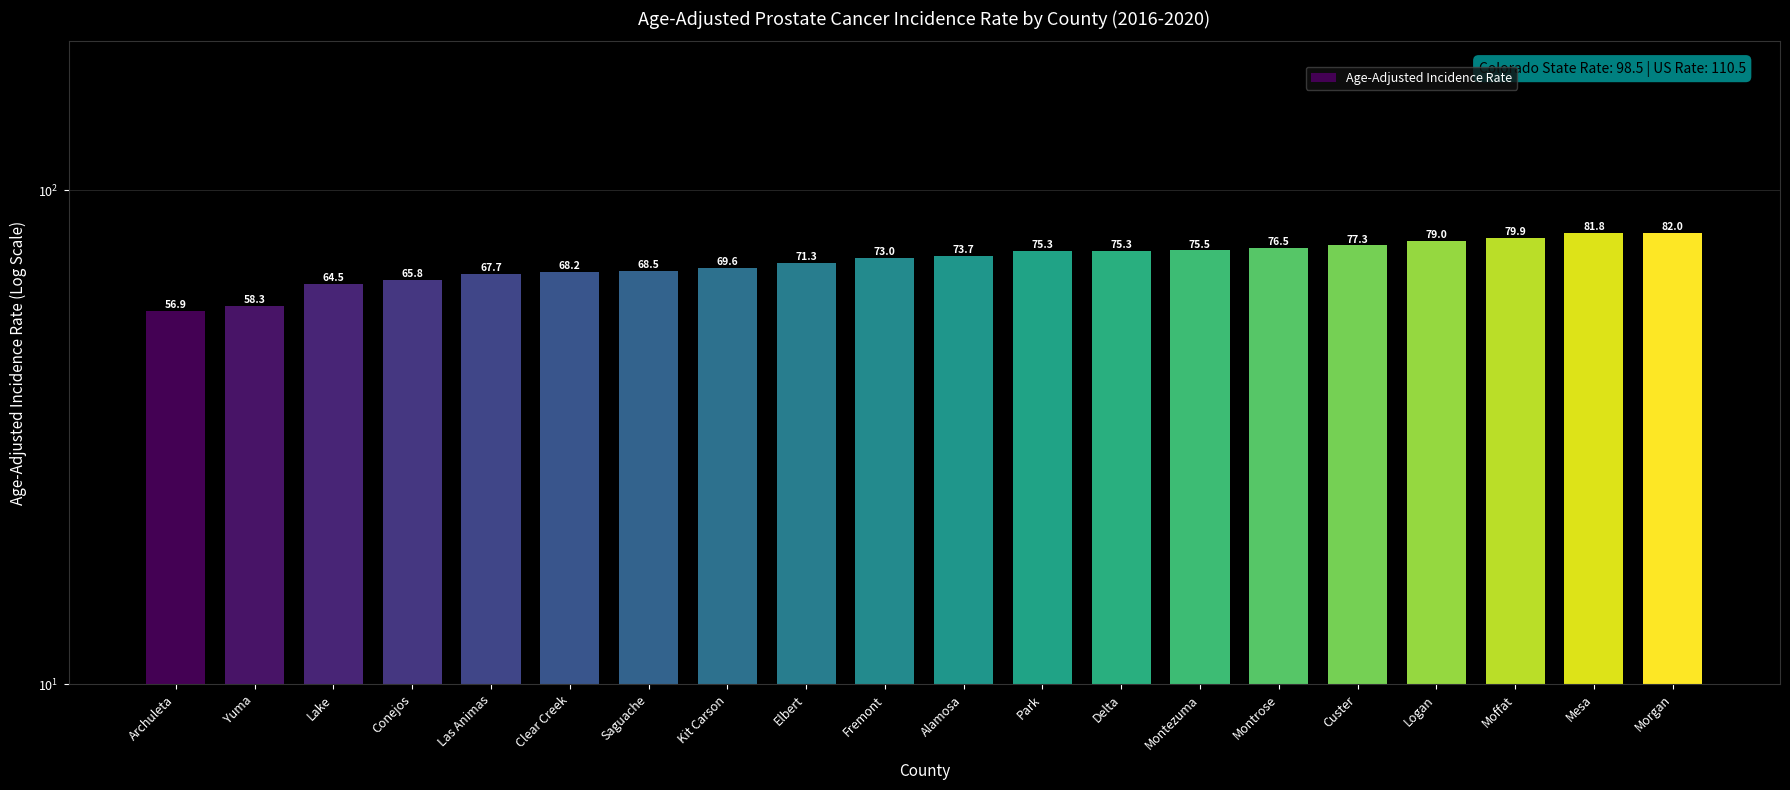

What is the difference between the values at Las Animas and Yuma?

9.4